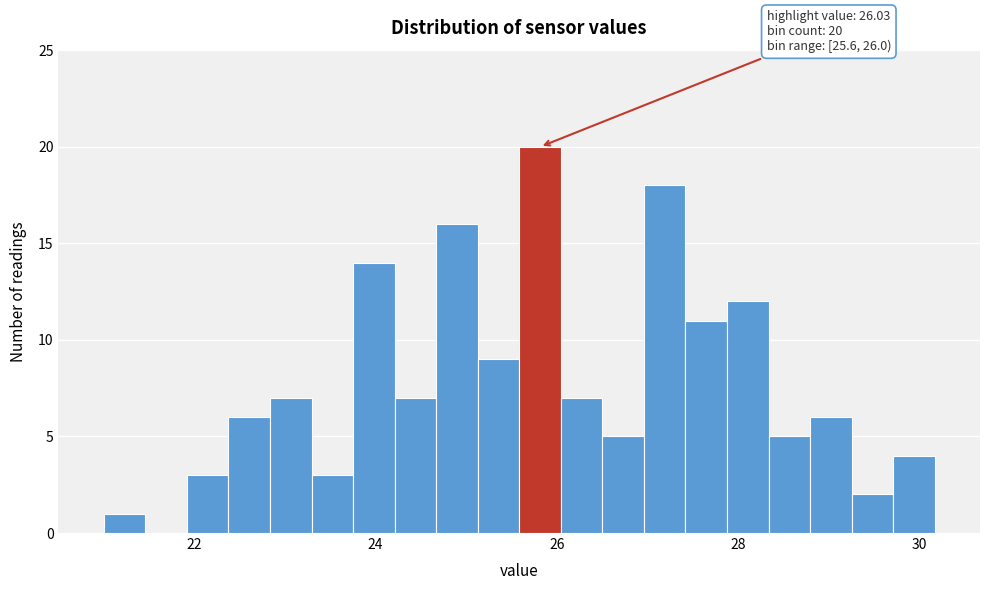

Read against the x-axis, roughly where is the centre of the tallest bar?

25.8